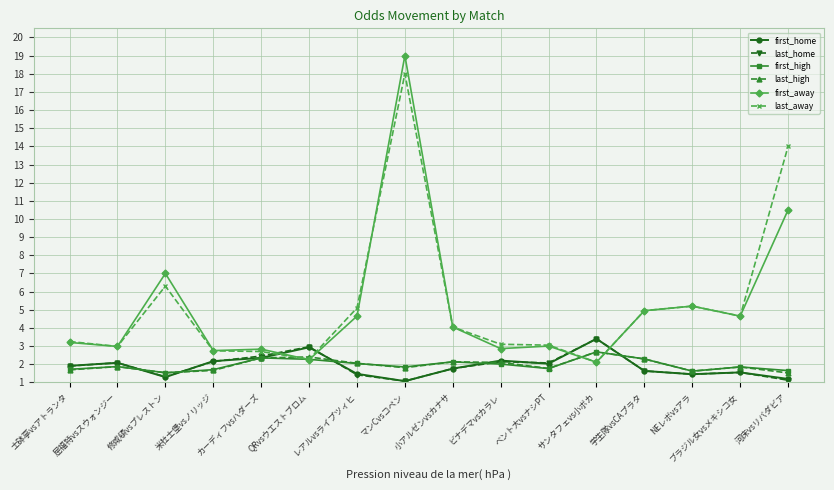

Which series has the widest spread of values?

first_away